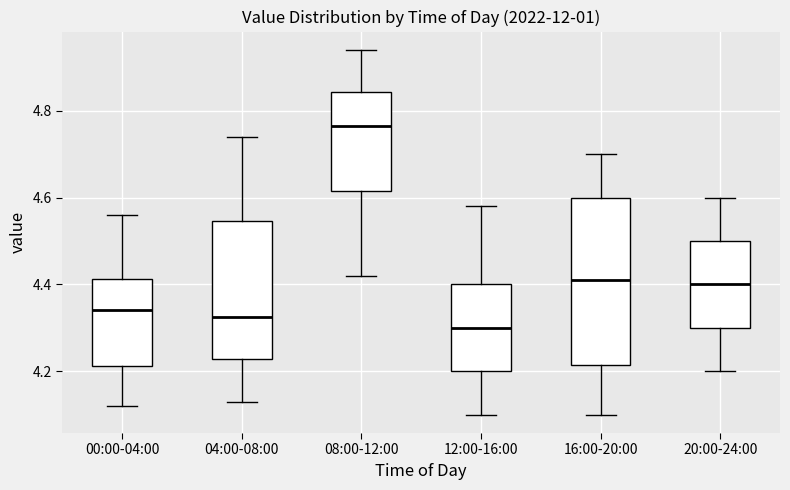

Which box has the highest median line?

08:00-12:00